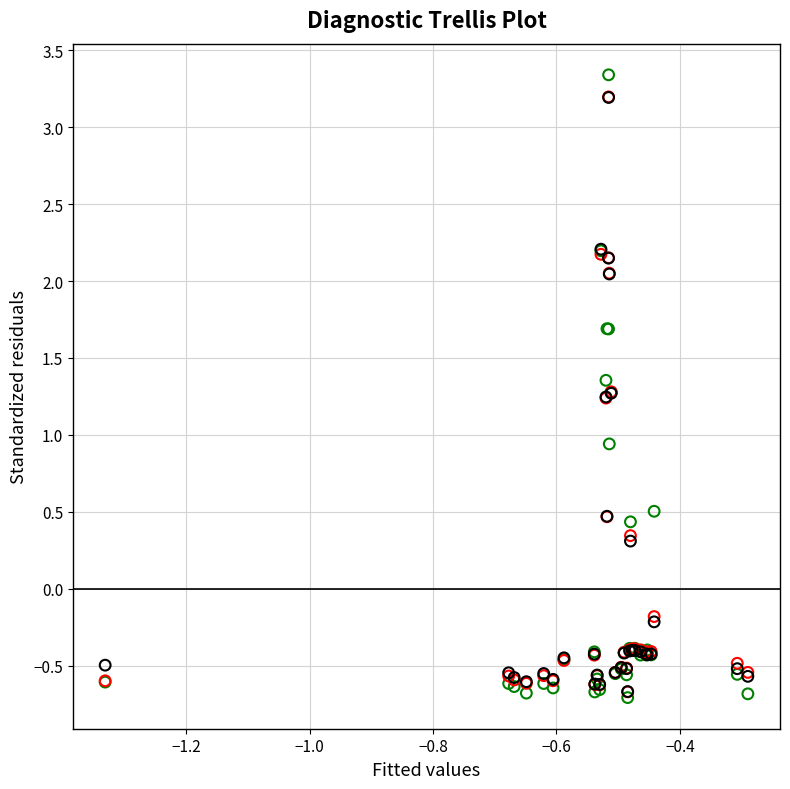

Across all series, what Y value is closest to 1?

0.9